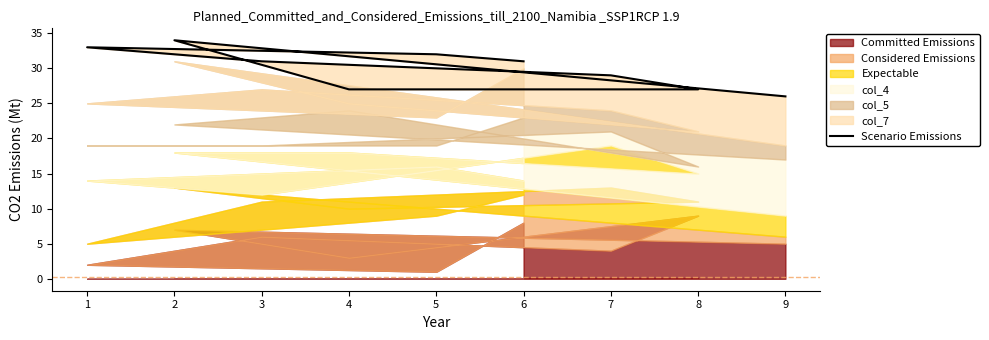

The chart shows a value of 34 at 2. True or false?

True